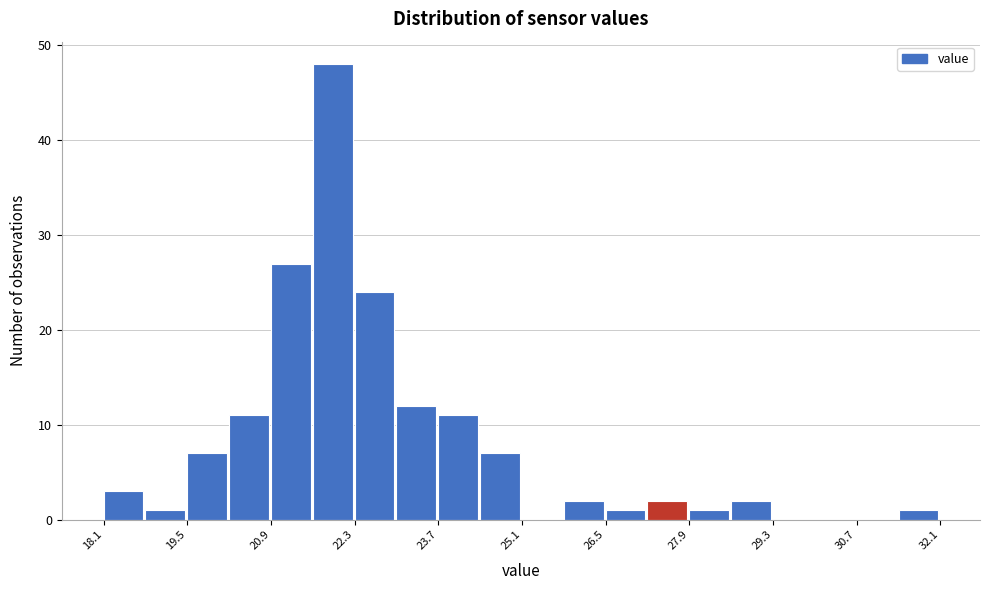

Around what value on the x-axis is the tallest bar? Give the approximate position of its centre, as read against the axis.

22.0